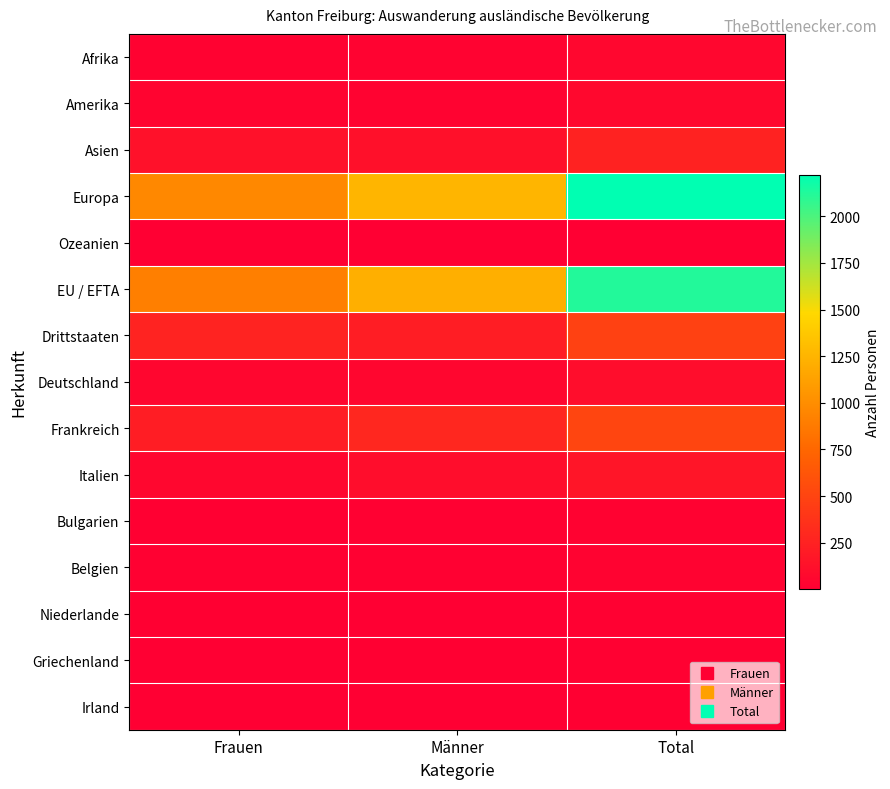

At Männer, list the series in order from largest to smallest.

Europa, EU / EFTA, Frankreich, Drittstaaten, Asien, Italien, Deutschland, Afrika, Amerika, Belgien, Bulgarien, Griechenland, Niederlande, Irland, Ozeanien